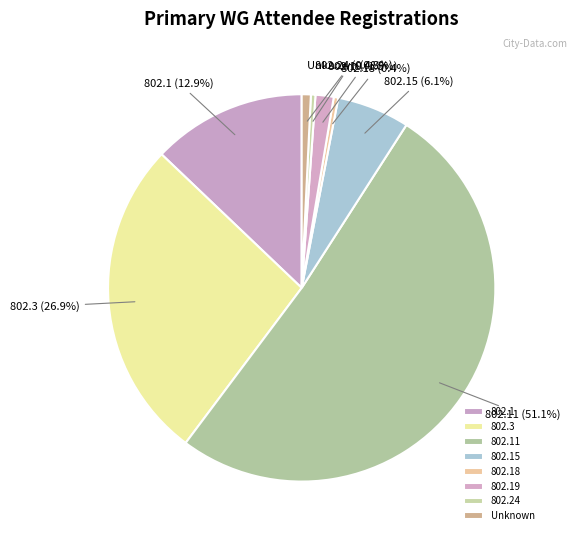

Is 802.24 the majority of the pie?

No